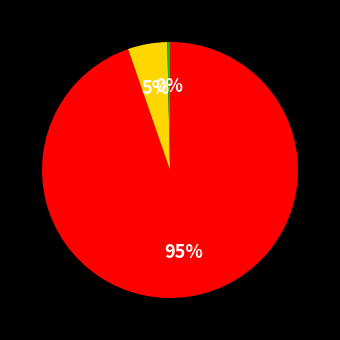

Does any single category account for the majority?

Yes